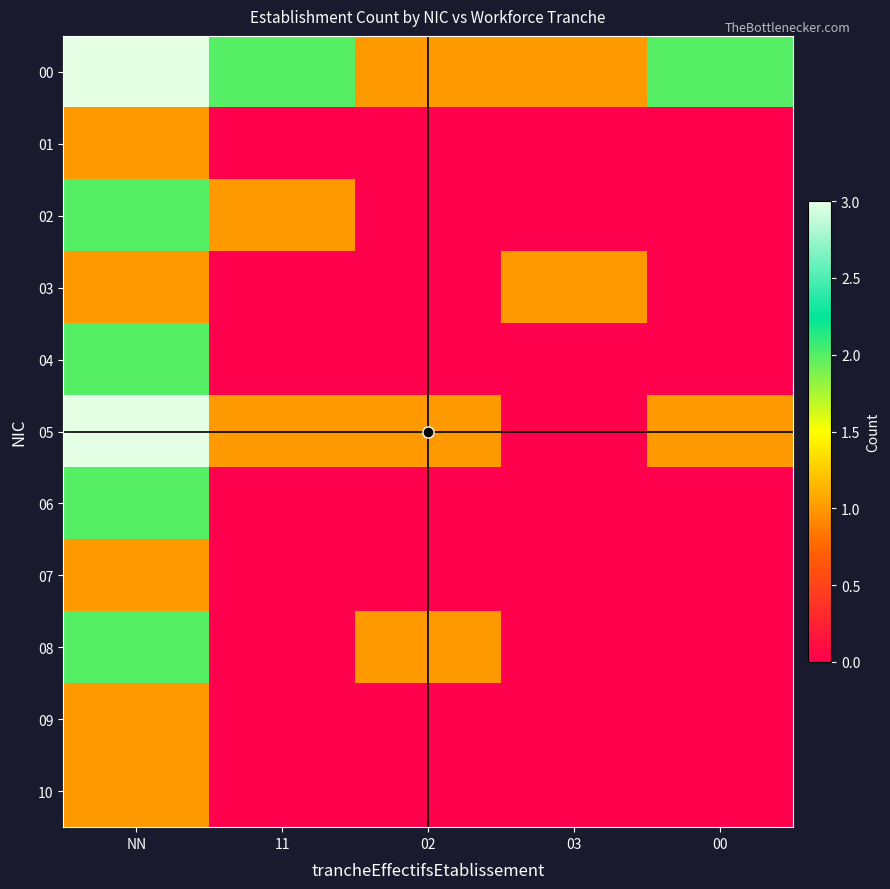

How many data points does each series have?

5